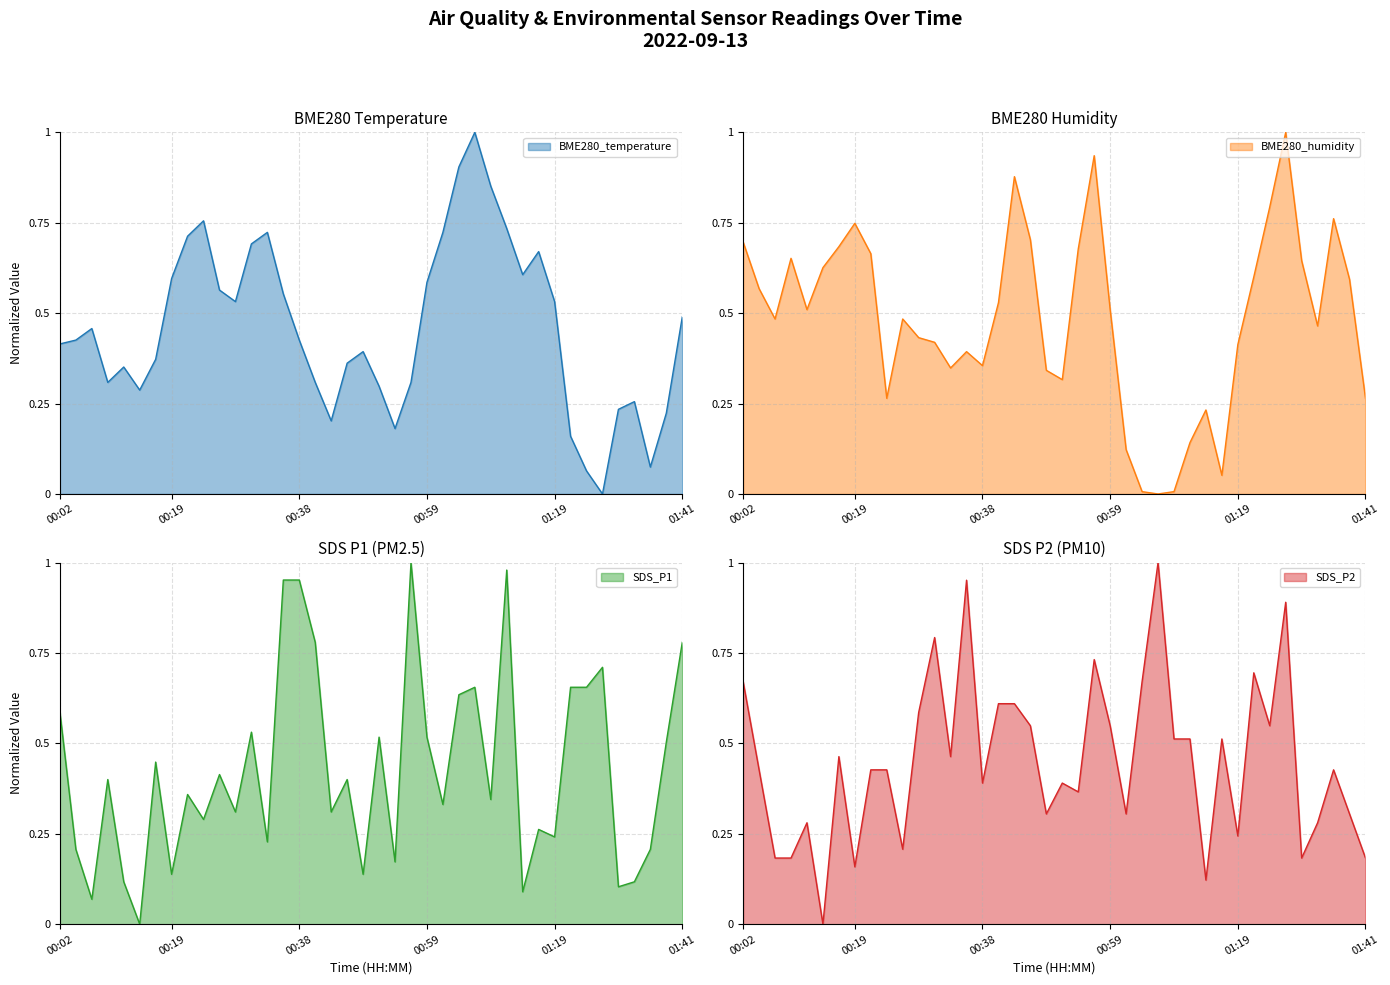

What is the label of the 21st point from the right?

00:48